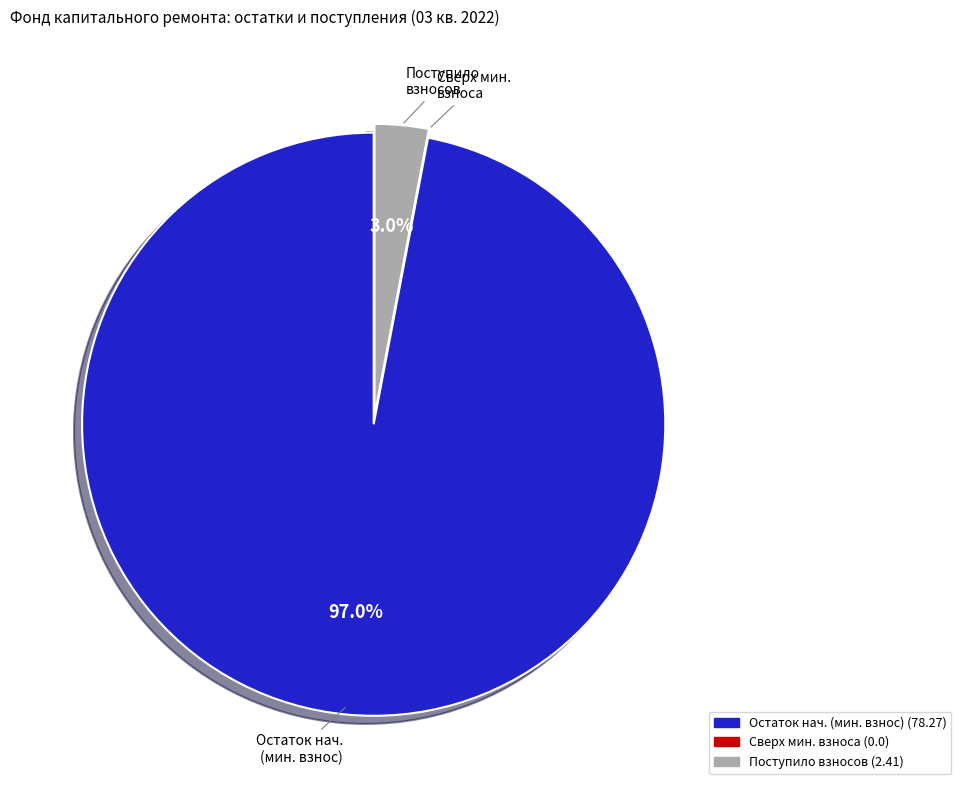

Is there any slice that represents more than half of the pie?

Yes